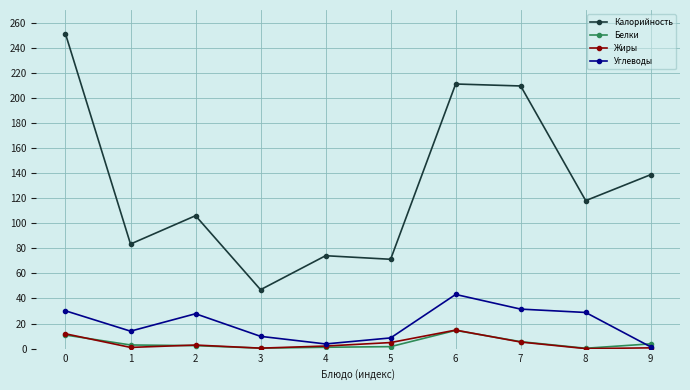

At which label is Белки closest to 7?

7